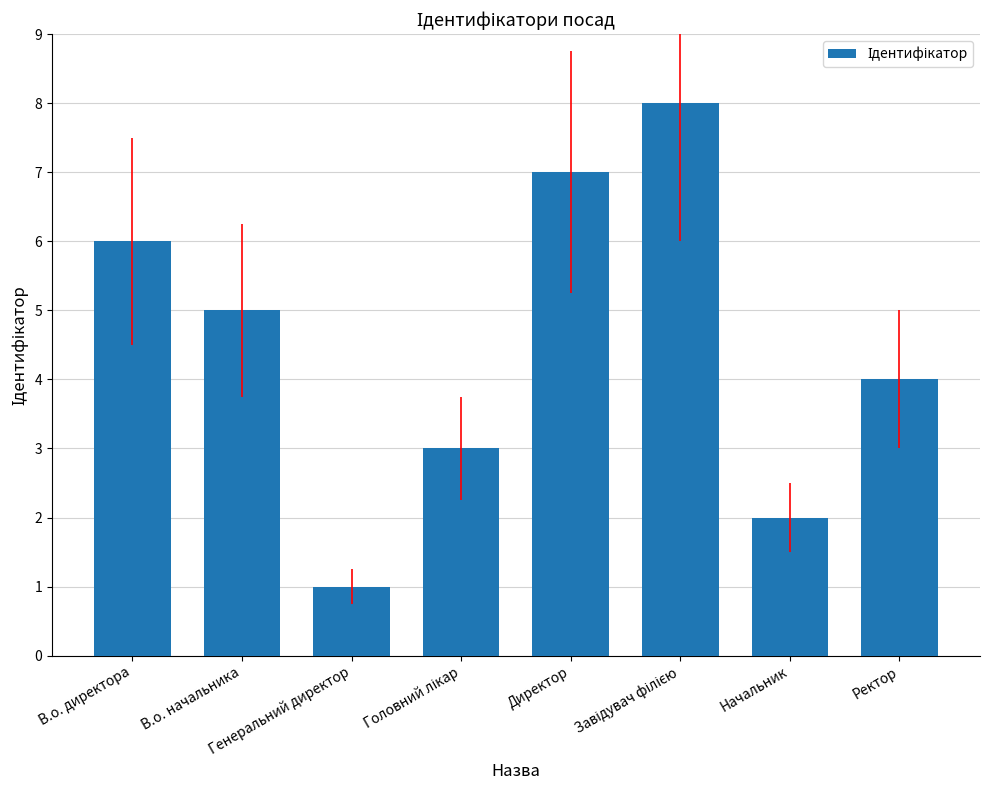

What is the sum of all values?

36